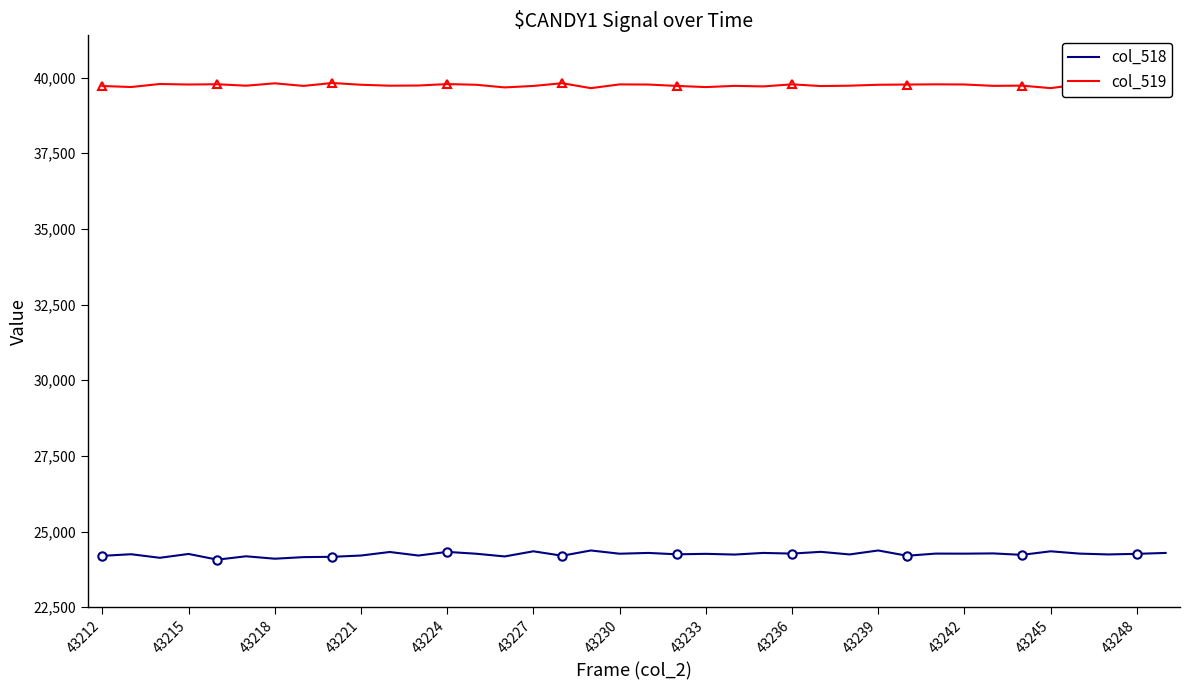

True or false: col_519 and col_518 cross at least once.

False